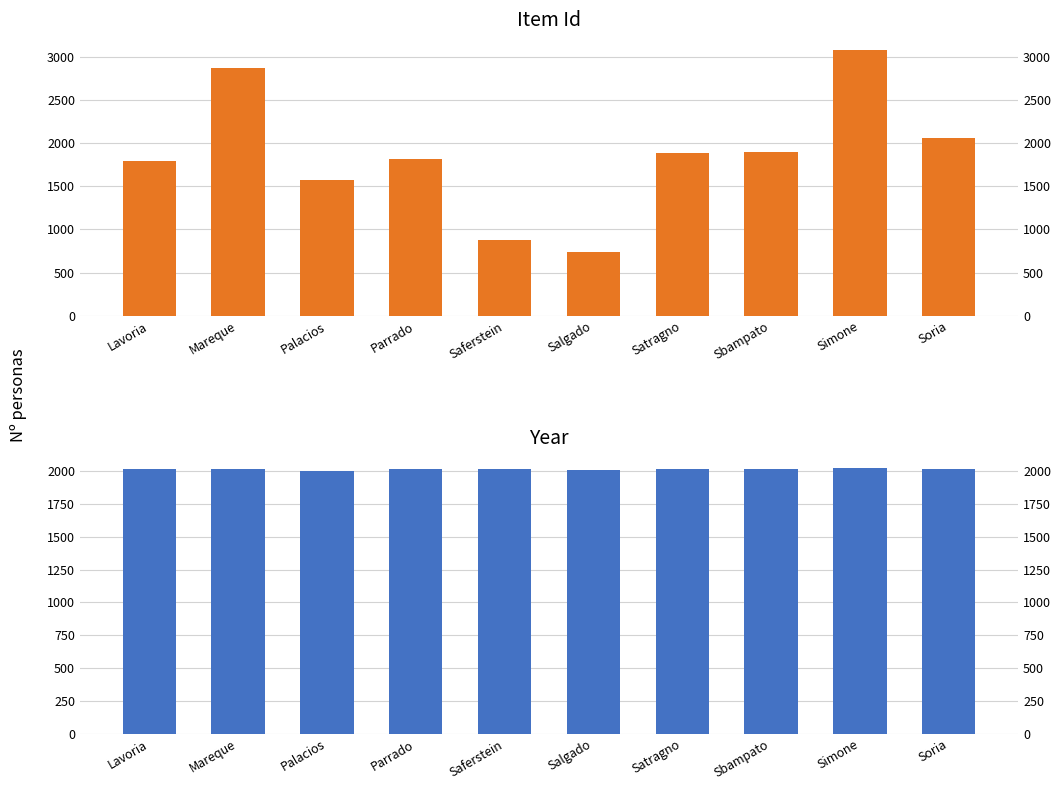

What is the maximum value shown in the chart?

3075